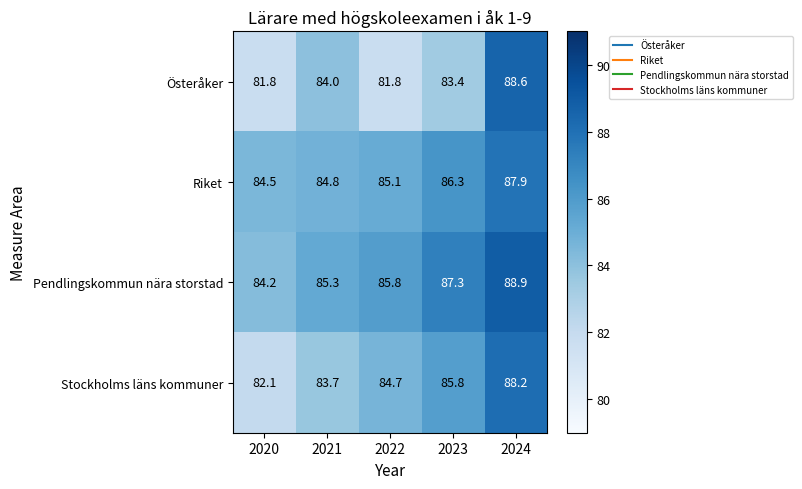

Reading left to right, transcribe all the data shown in this chart.

Österåker: 2020=81.8	2021=84.0	2022=81.8	2023=83.4	2024=88.6
Riket: 2020=84.5	2021=84.8	2022=85.1	2023=86.3	2024=87.9
Pendlingskommun nära storstad: 2020=84.2	2021=85.3	2022=85.8	2023=87.3	2024=88.9
Stockholms läns kommuner: 2020=82.1	2021=83.7	2022=84.7	2023=85.8	2024=88.2